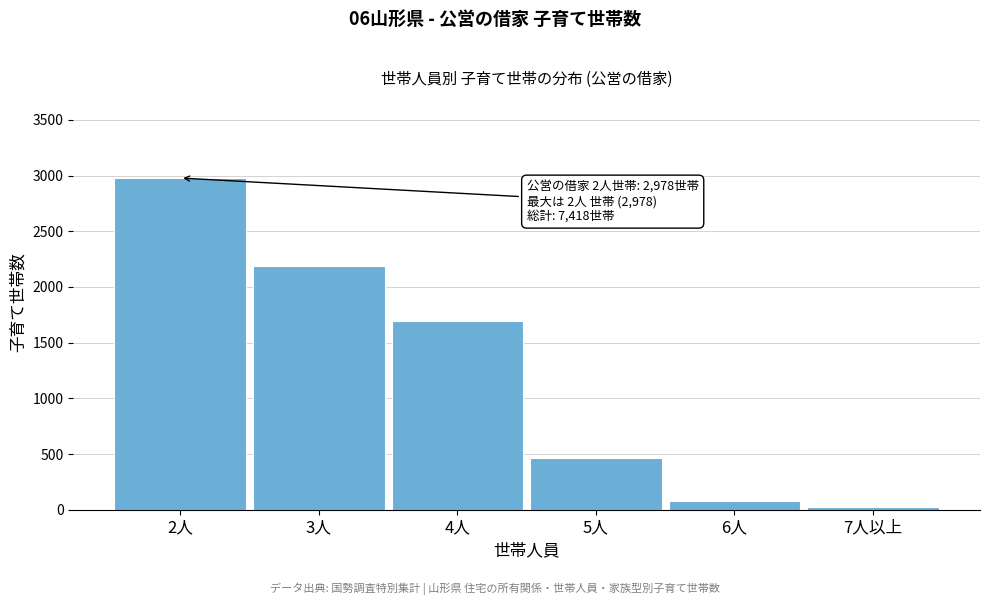

Reading left to right, extract all data points from this chart.

2人=2978	3人=2184	4人=1692	5人=463	6人=74	7人以上=27